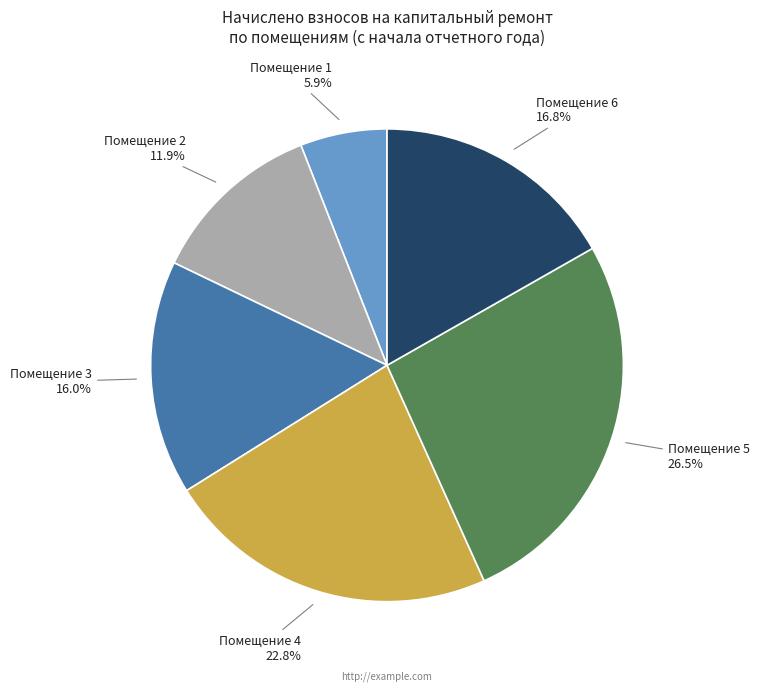

Which category has the smallest portion of the pie?

Помещение 1